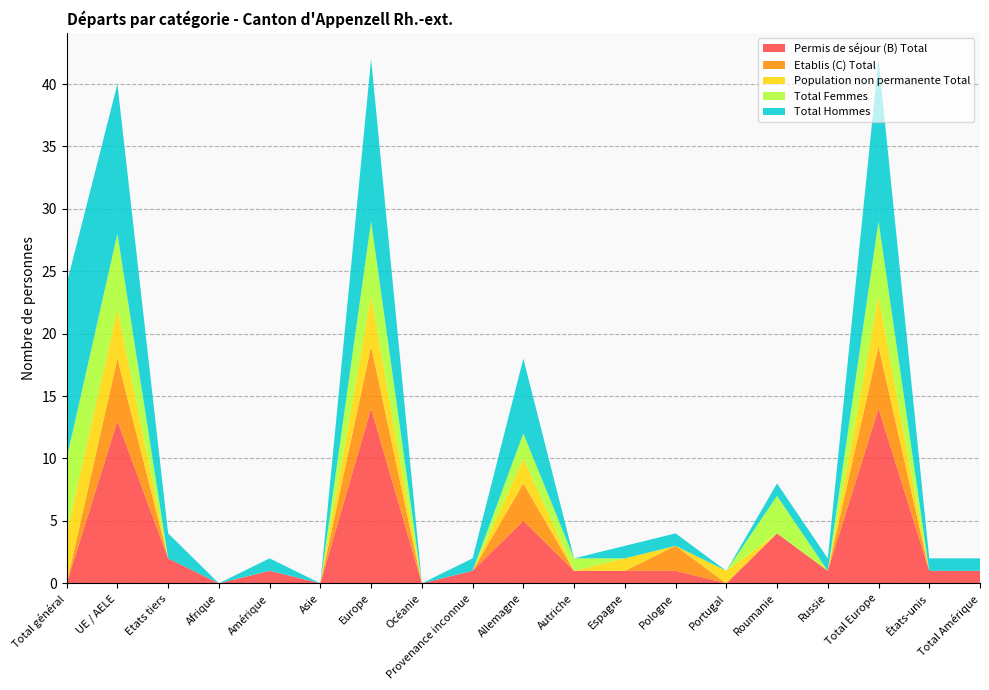

Reading right to left, what are all the values shown in this chart?

Permis de séjour (B) Total: 1	1	14	1	4	0	1	1	1	5	1	0	14	0	1	0	2	13	0
Etablis (C) Total: 0	0	5	0	0	0	2	0	0	3	0	0	5	0	0	0	0	5	0
Population non permanente Total: 0	0	4	0	0	1	0	1	0	2	0	0	4	0	0	0	0	4	4
Total Femmes: 0	0	6	0	3	0	0	0	1	2	0	0	6	0	0	0	0	6	6
Total Hommes: 1	1	13	1	1	0	1	1	0	6	1	0	13	0	1	0	2	12	14